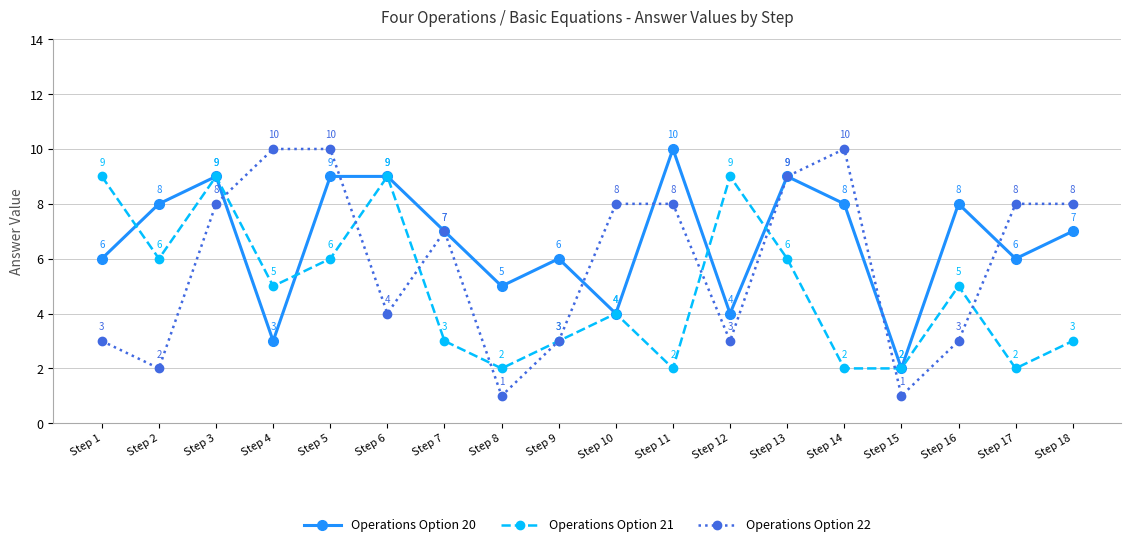

Reading left to right, transcribe all the data shown in this chart.

Operations Option 20: Step 1=6	Step 2=8	Step 3=9	Step 4=3	Step 5=9	Step 6=9	Step 7=7	Step 8=5	Step 9=6	Step 10=4	Step 11=10	Step 12=4	Step 13=9	Step 14=8	Step 15=2	Step 16=8	Step 17=6	Step 18=7
Operations Option 21: Step 1=9	Step 2=6	Step 3=9	Step 4=5	Step 5=6	Step 6=9	Step 7=3	Step 8=2	Step 9=3	Step 10=4	Step 11=2	Step 12=9	Step 13=6	Step 14=2	Step 15=2	Step 16=5	Step 17=2	Step 18=3
Operations Option 22: Step 1=3	Step 2=2	Step 3=8	Step 4=10	Step 5=10	Step 6=4	Step 7=7	Step 8=1	Step 9=3	Step 10=8	Step 11=8	Step 12=3	Step 13=9	Step 14=10	Step 15=1	Step 16=3	Step 17=8	Step 18=8